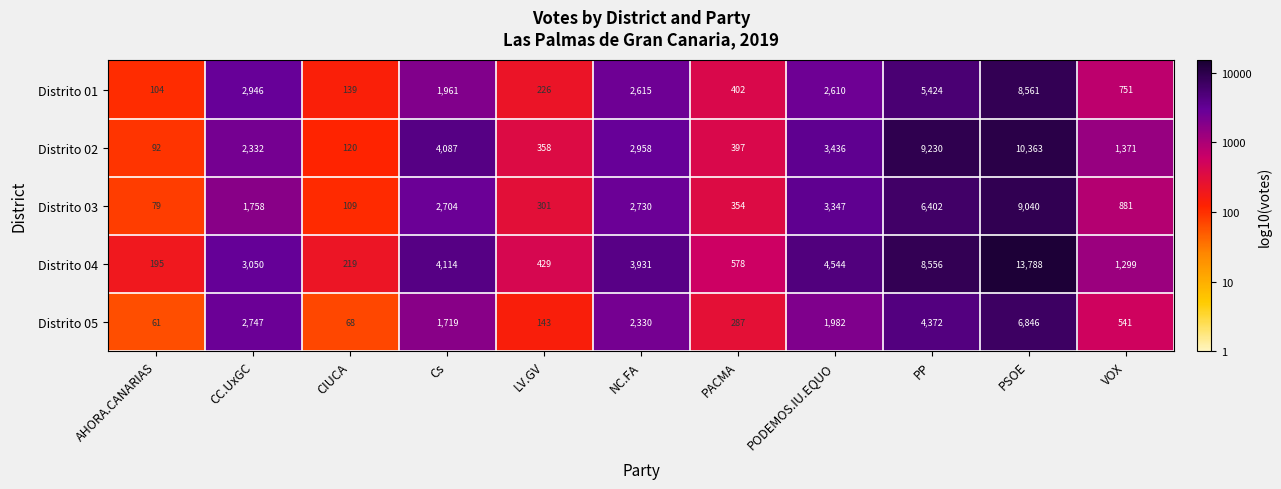

How many data points does each series have?

11